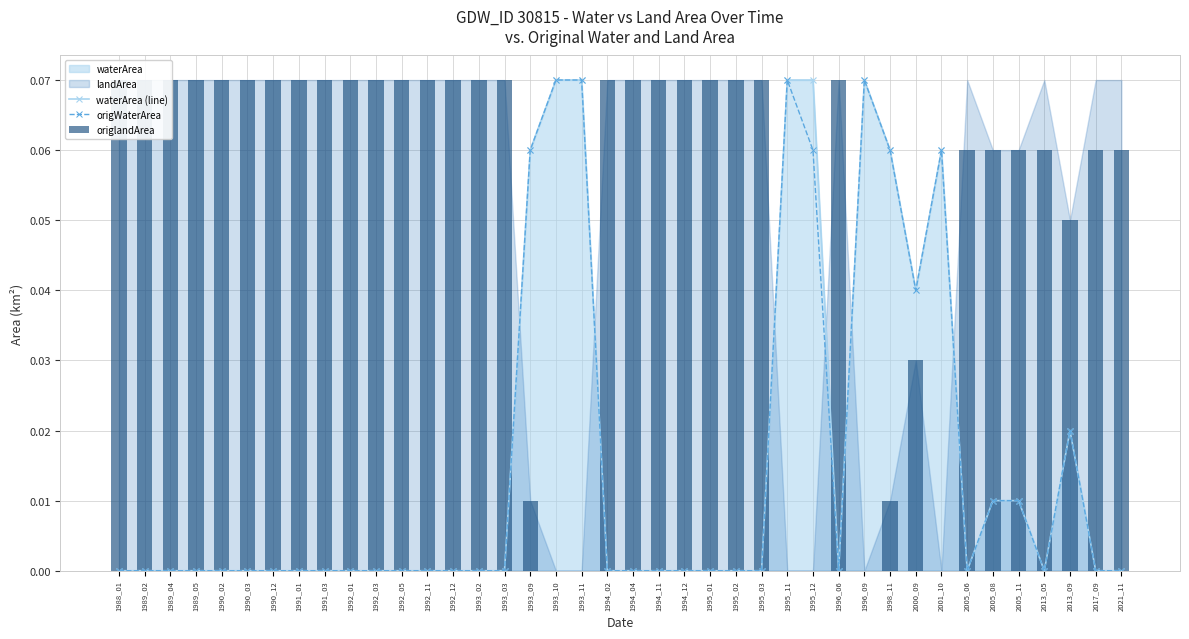

What is the total value across all series at 1996_06?

0.1